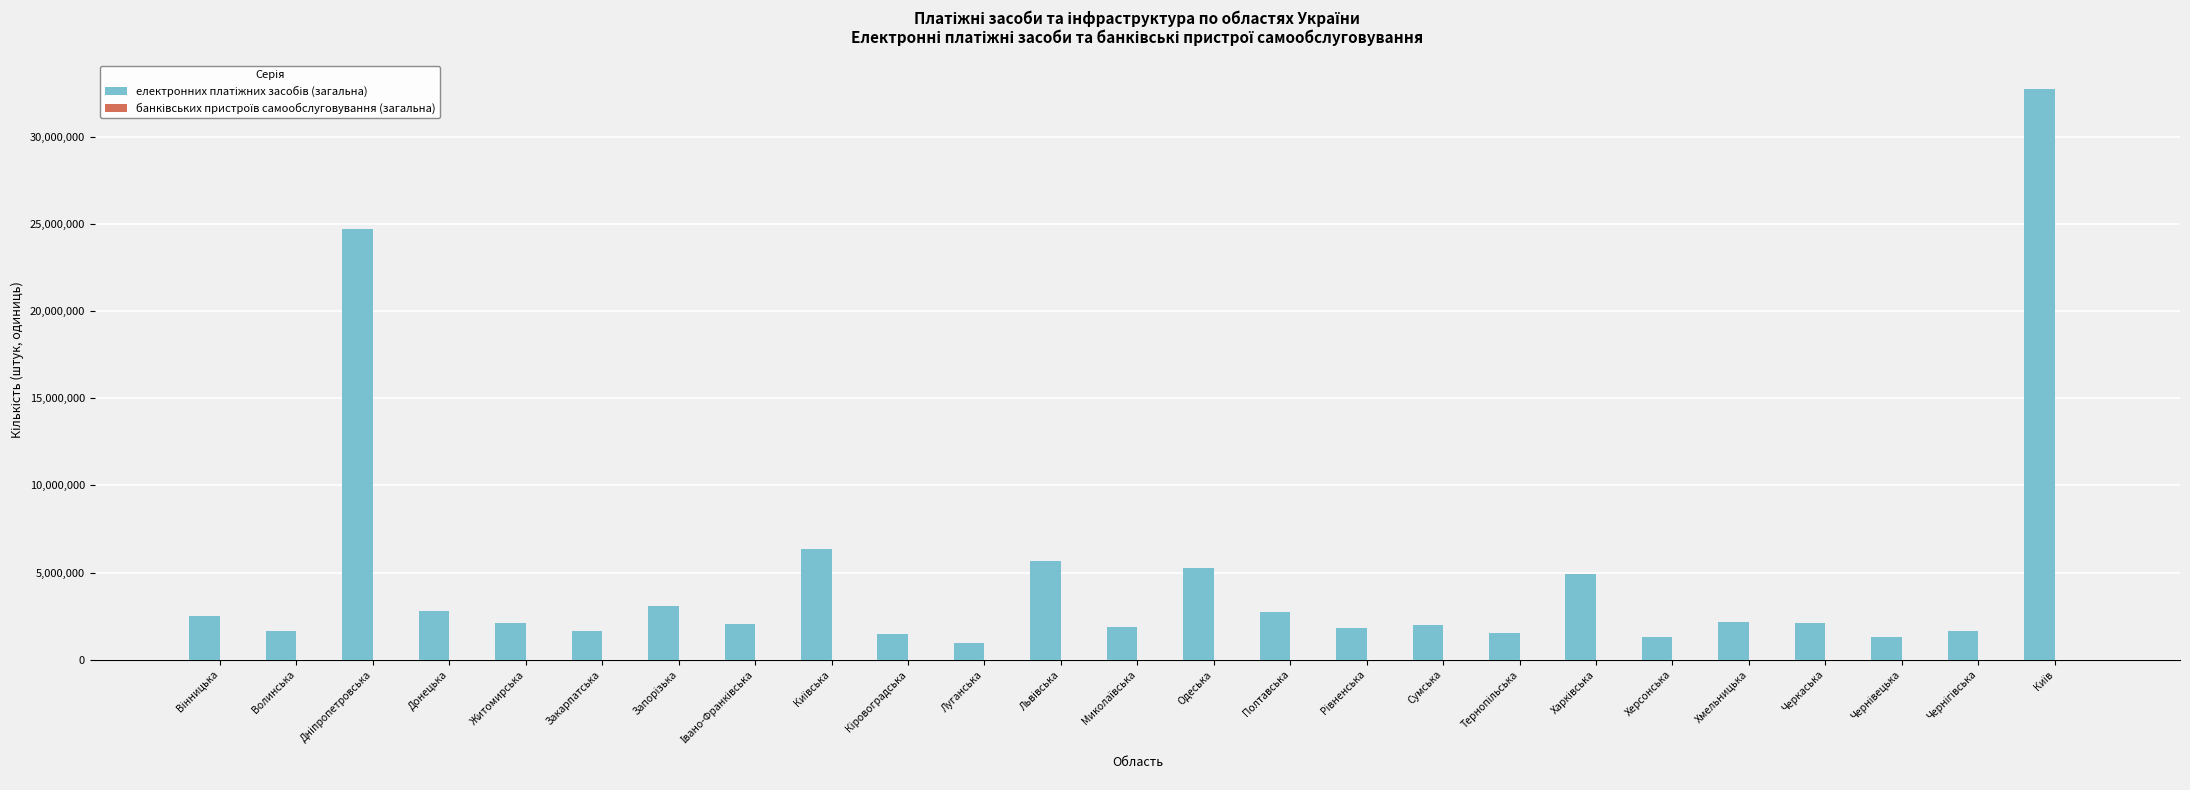

What is the greatest value displayed?

32771271